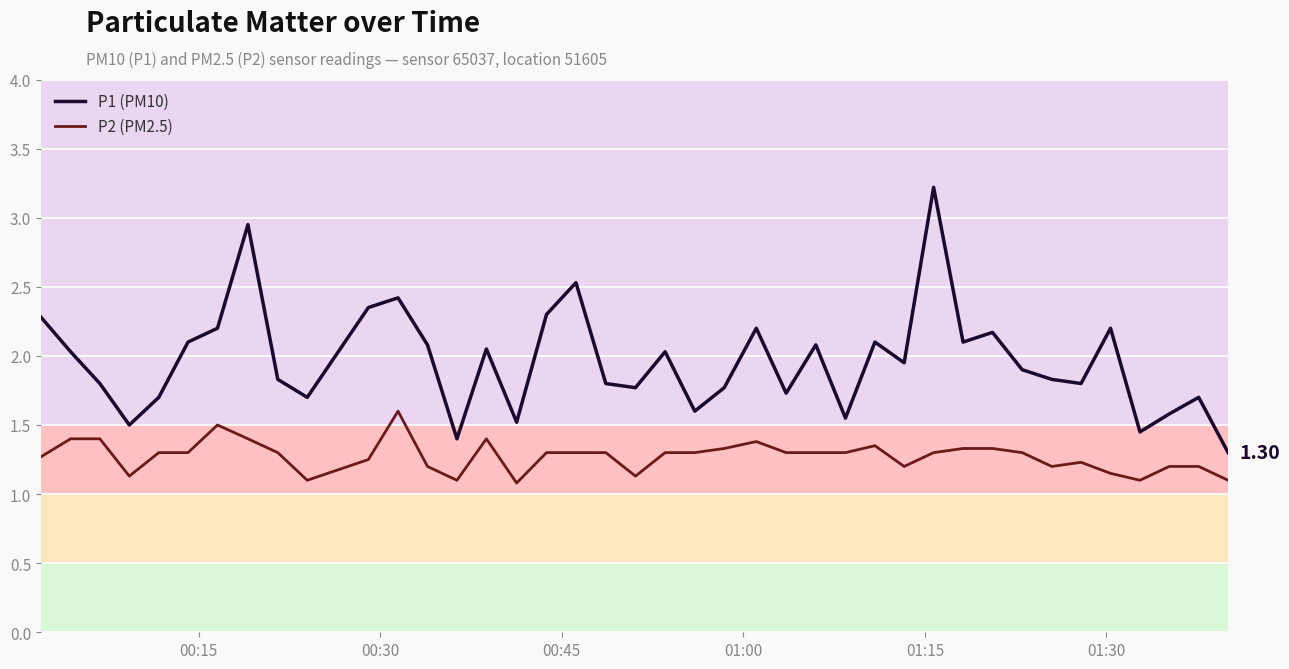

Rank the series by their average value, from highest to lowest.

P1 (PM10), P2 (PM2.5)